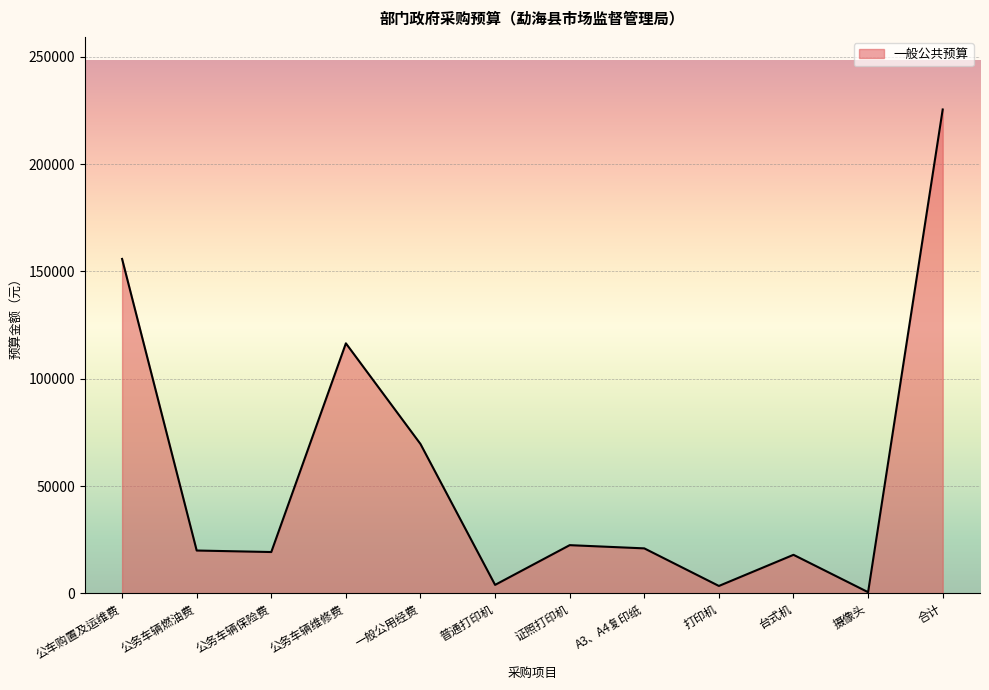

What is the greatest value displayed?

225400